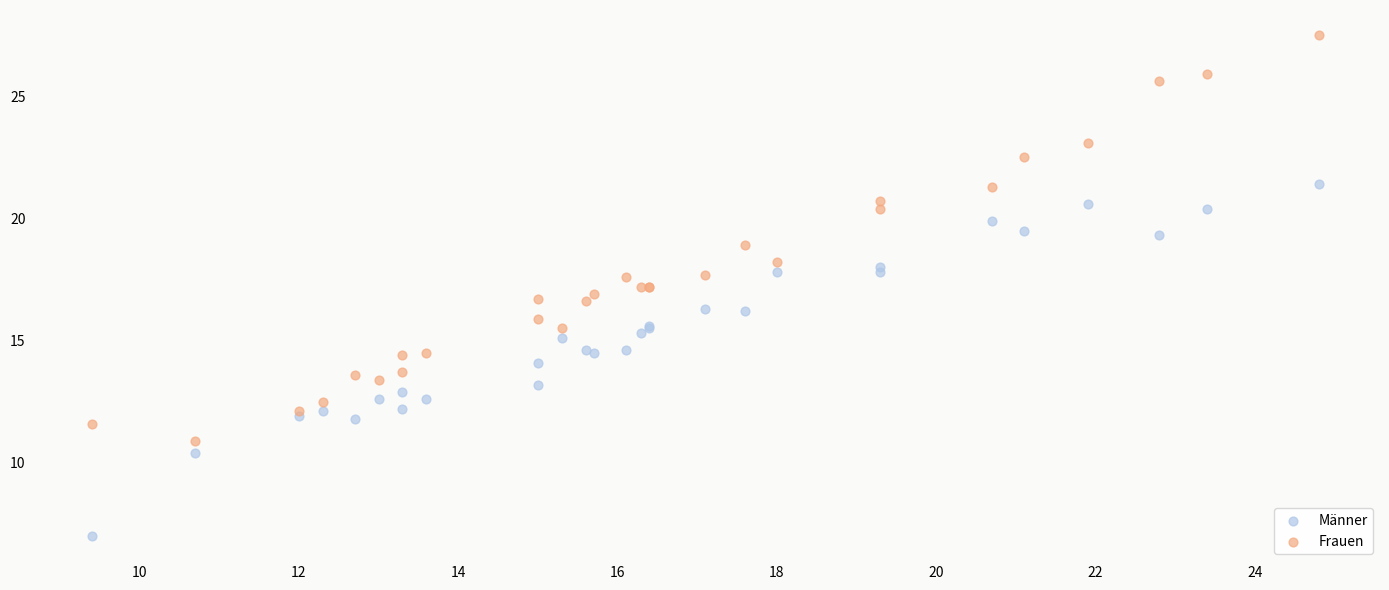

Which series reaches the minimum Y coordinate?

Männer